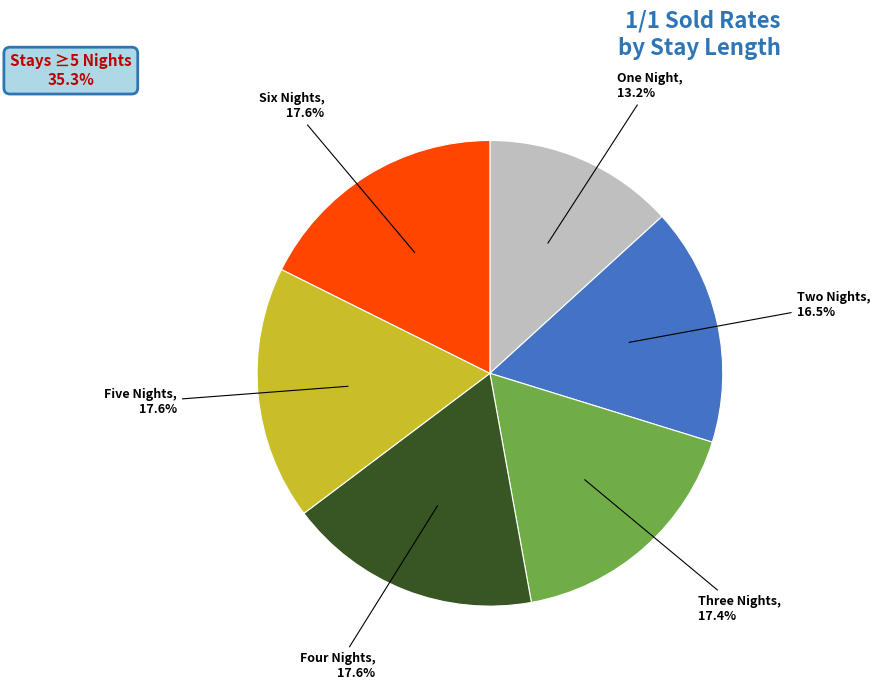

How many segments does this pie chart have?

6